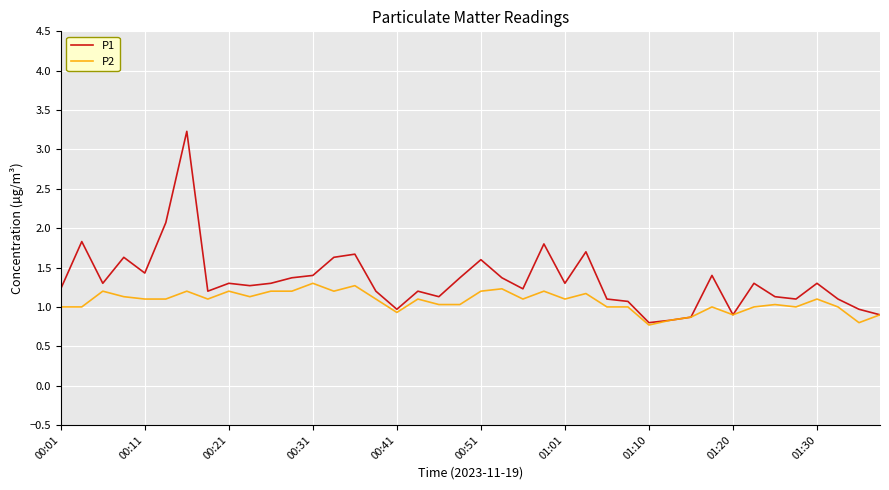

Which series has the largest range (max minus min)?

P1